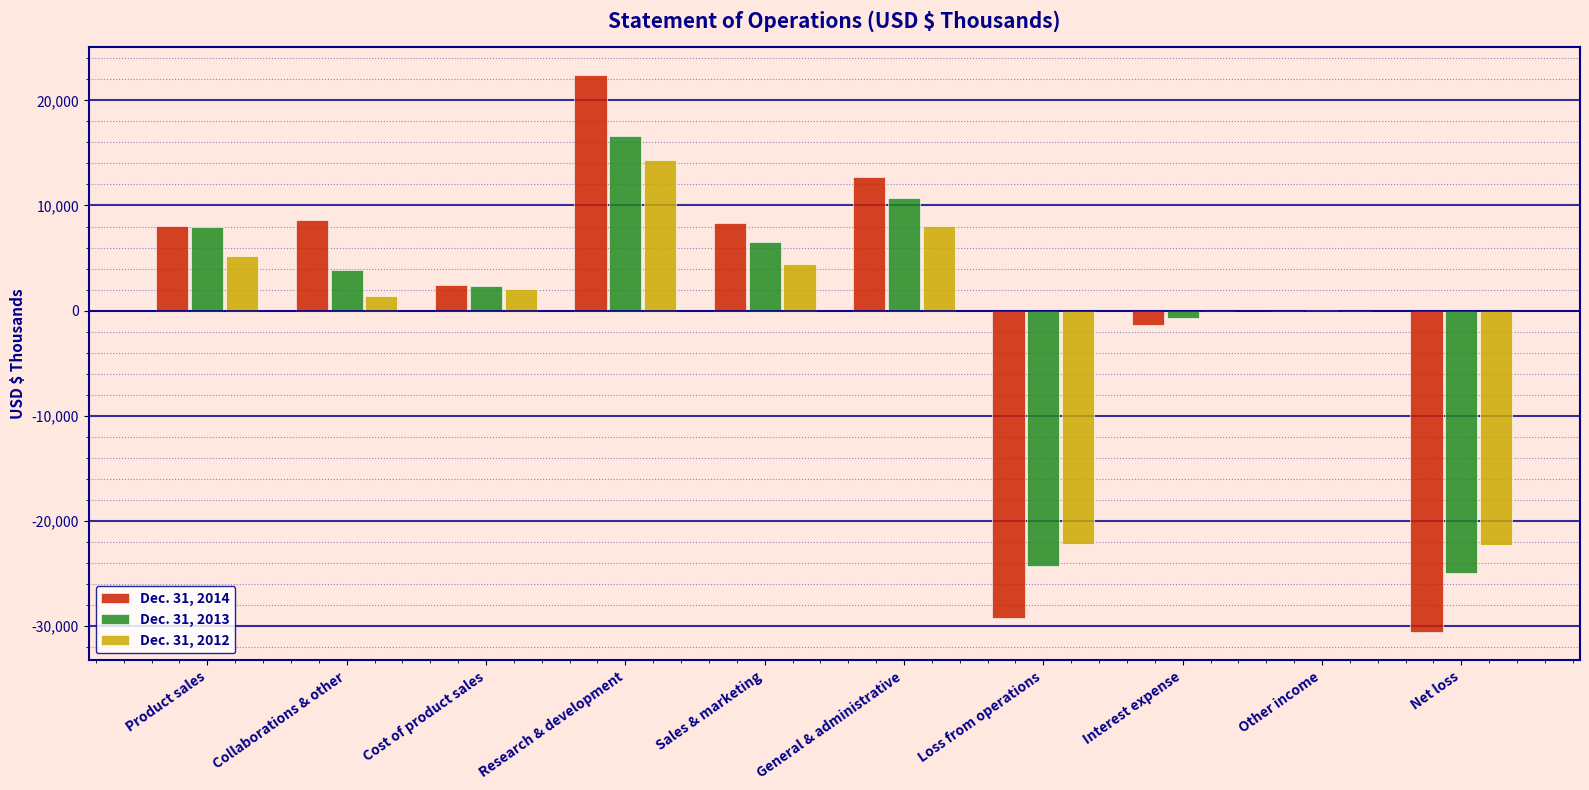

Is the value of Dec. 31, 2012 at Research & development greater than the value of Dec. 31, 2013 at Other income?

Yes